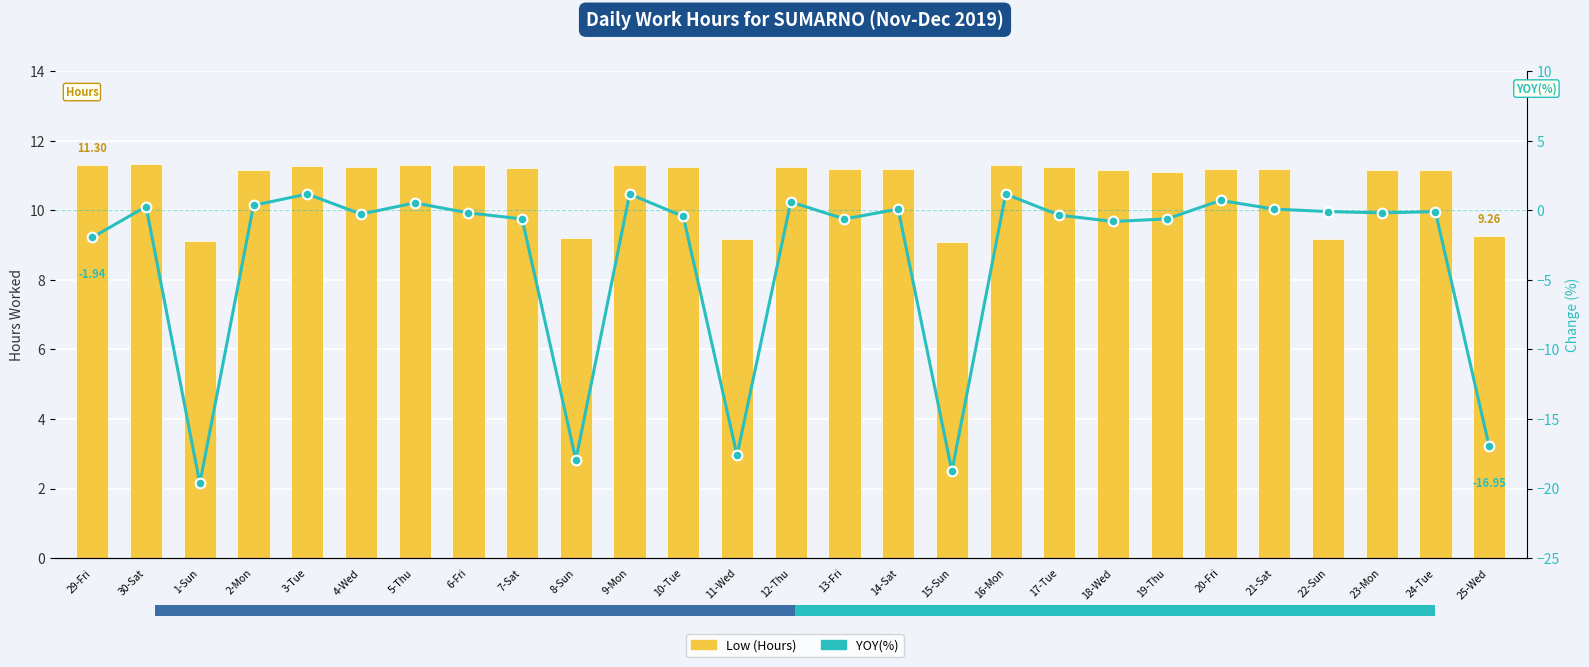

Which category has the lowest value in the YOY(%) series?

1-Sun